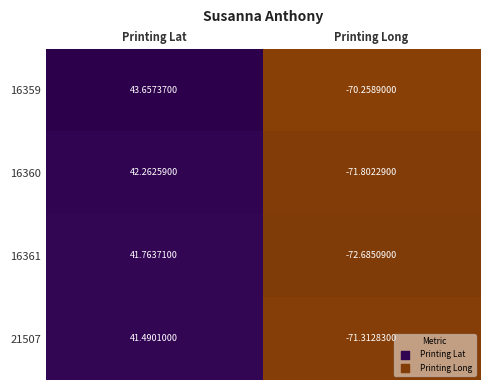

At which category does the chart reach its minimum across all series?

Printing Long